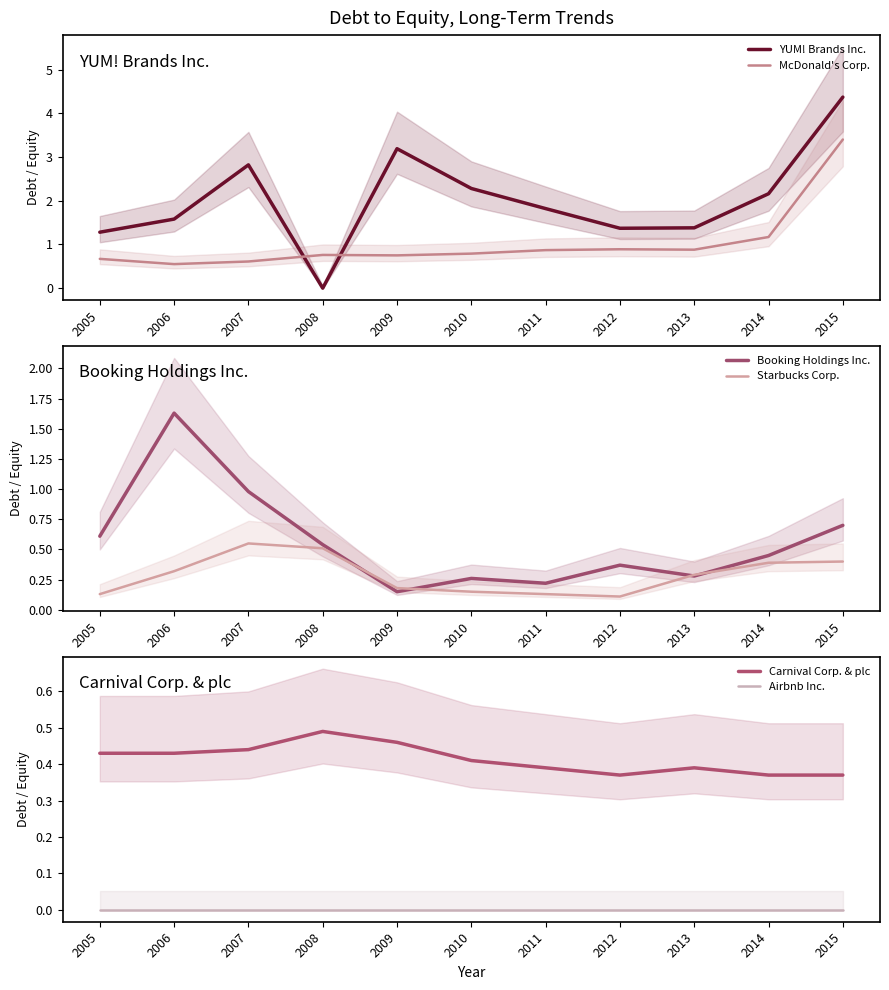

At which label does Carnival Corp. & plc reach its minimum?

2012